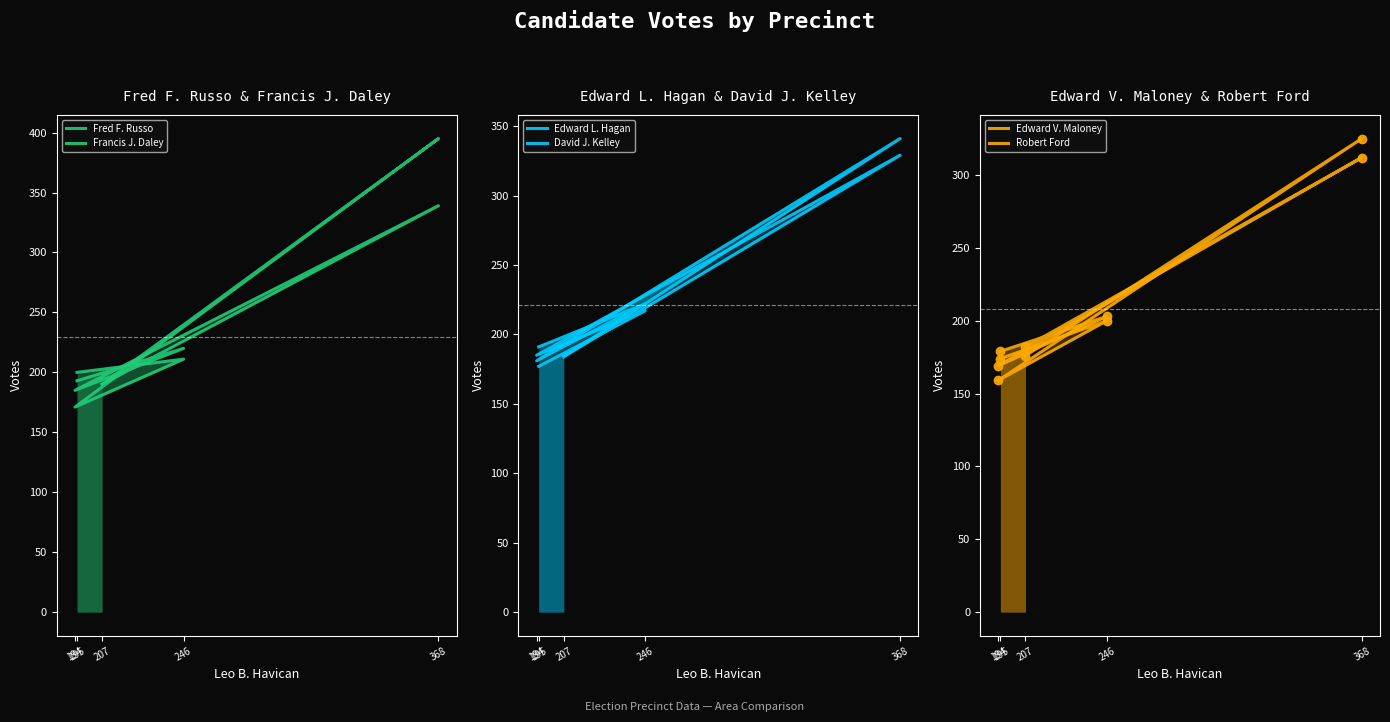

How many distinct data groups are displayed?

6